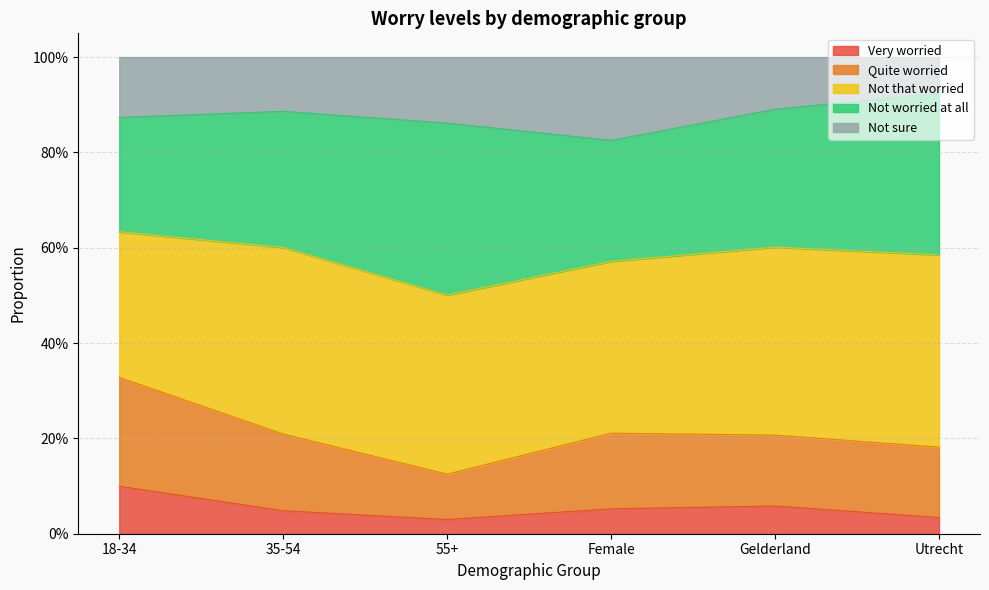

At which category does the chart reach its peak across all series?

Utrecht